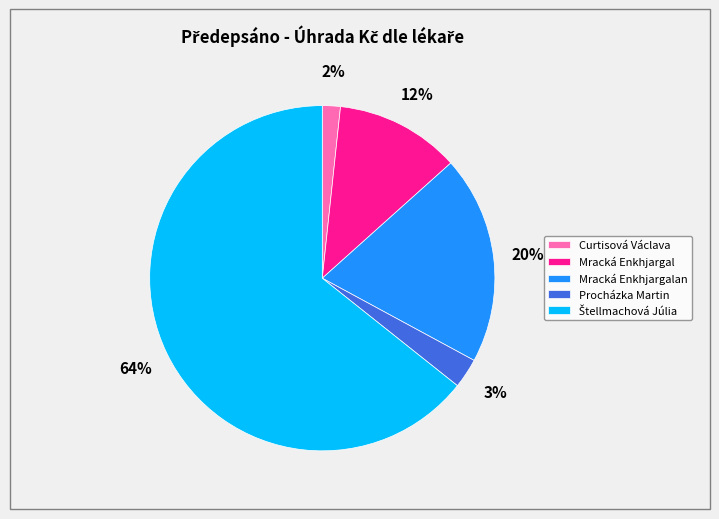

Which category has the smallest portion of the pie?

Curtisová Václava